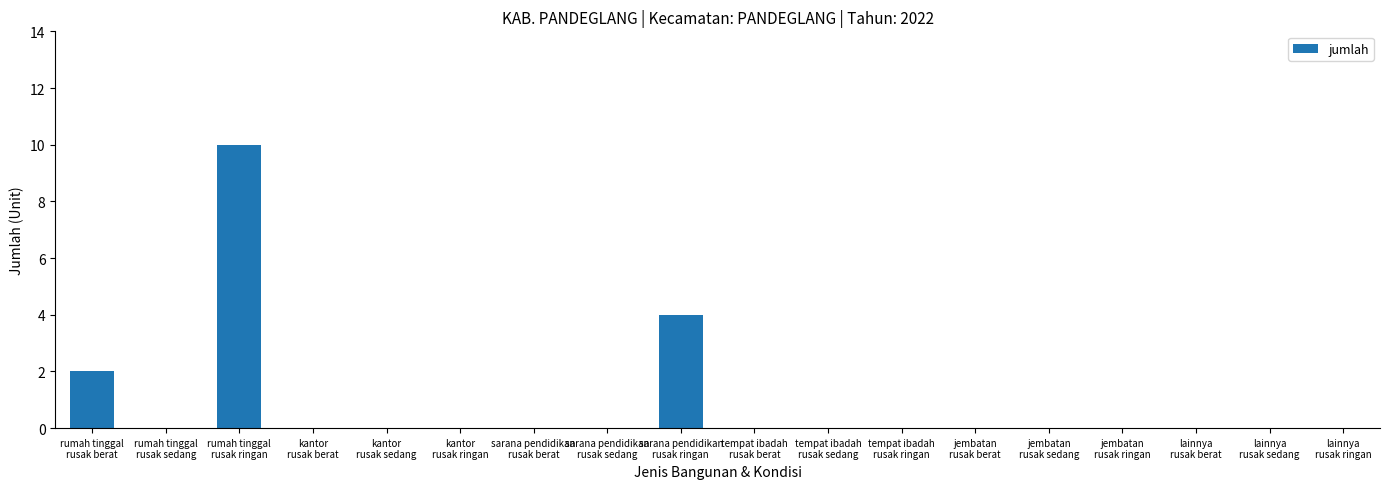

How many series are shown in this chart?

1